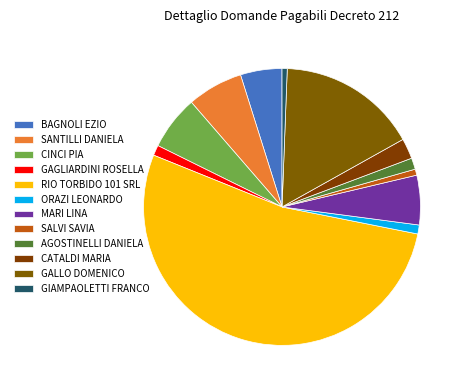

True or false: CATALDI MARIA accounts for 1% of the total.

False